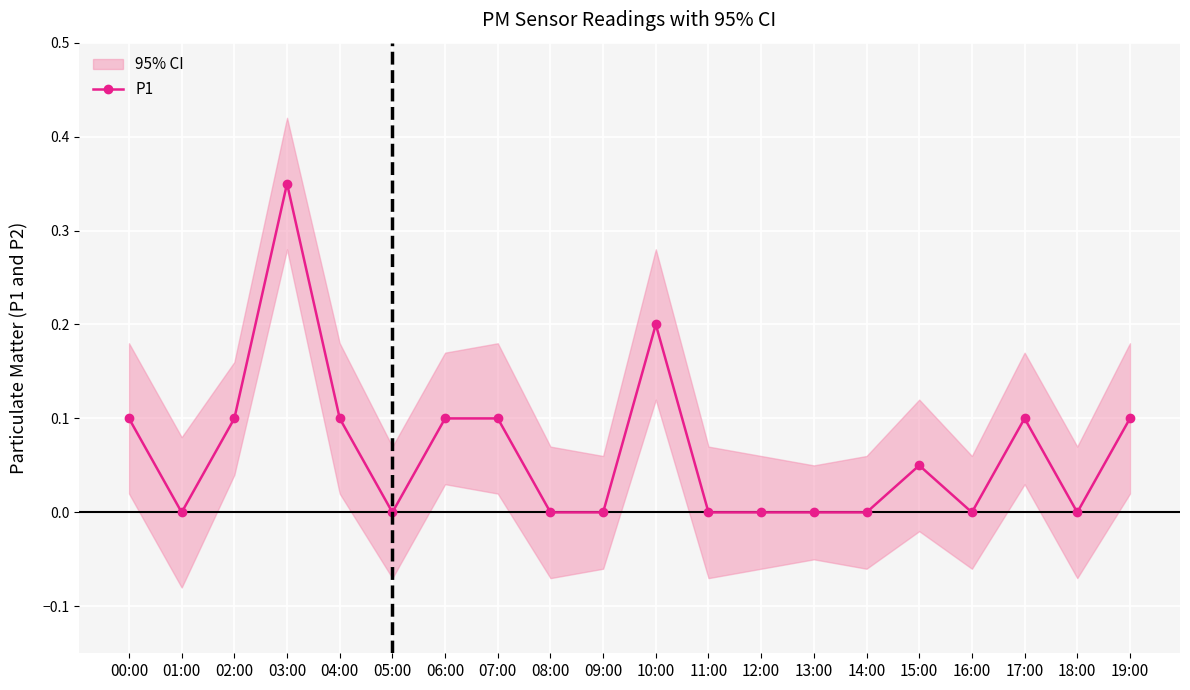

How many data points are above 0?

10